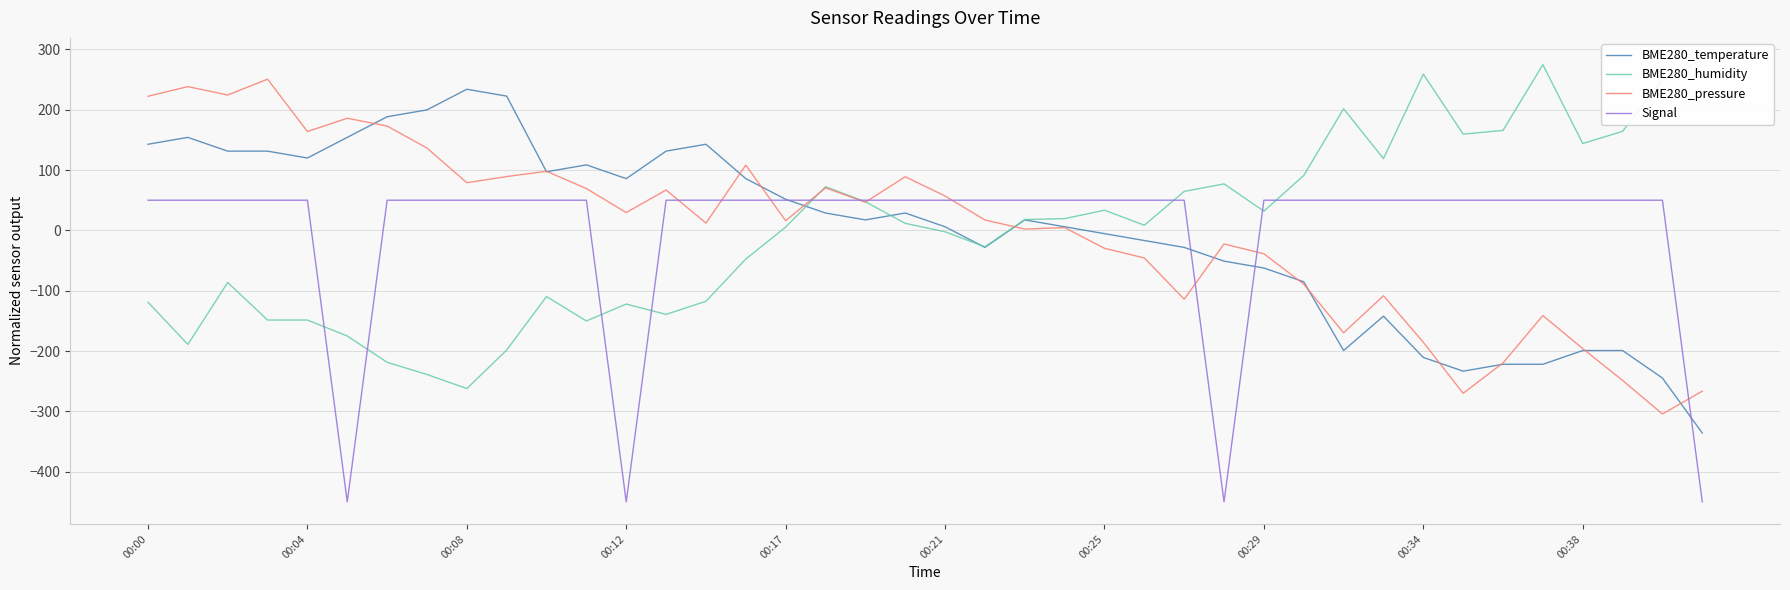

True or false: BME280_pressure has a value of 57.0 at 00:21.

True